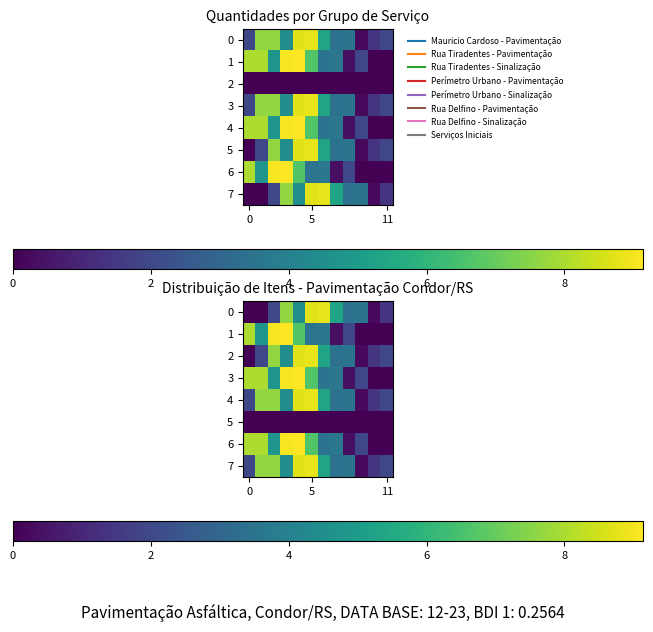

What is the highest value of the 0 series?

8.8